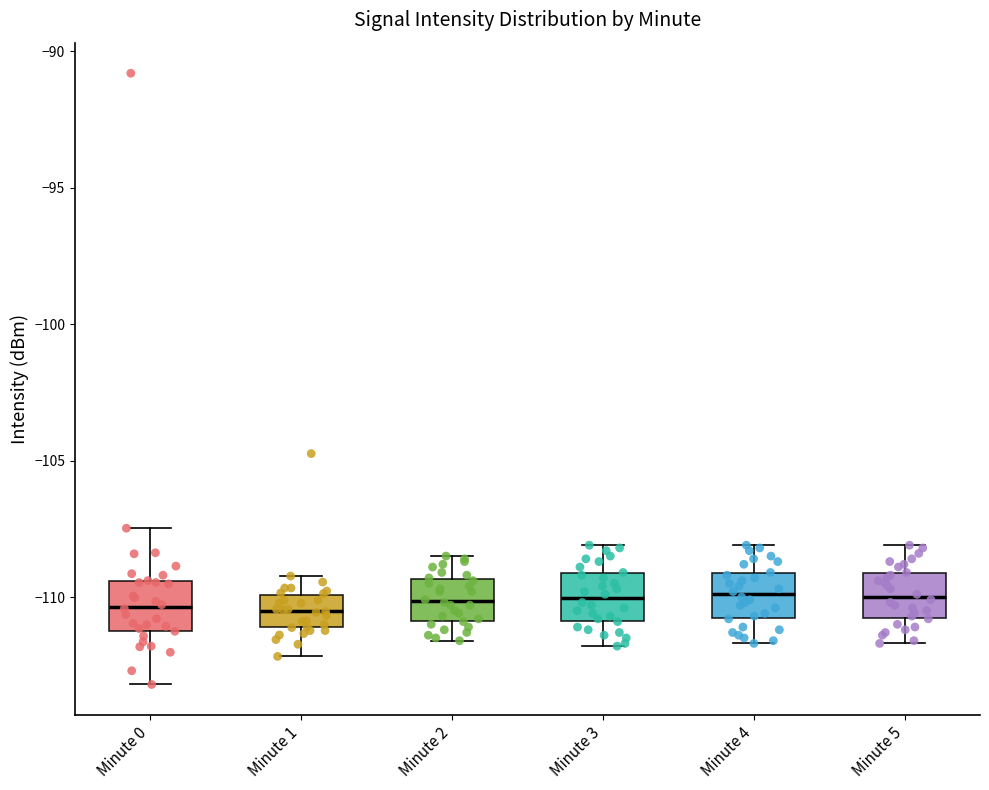

Reading left to right, read every box against the y-axis: the position of its median line, the range the box covers, and the ends of its whiskers. The values are not printed on the chart, so give them approximately, as read against the axis.

Minute 0: median -110.5, box -111.0 to -109.5, whiskers -113.0 to -107.5
Minute 1: median -110.5, box -111.0 to -110.0, whiskers -112.0 to -109.0
Minute 2: median -110.0, box -111.0 to -109.5, whiskers -111.5 to -108.5
Minute 3: median -110.0, box -111.0 to -109.0, whiskers -112.0 to -108.0
Minute 4: median -110.0, box -111.0 to -109.0, whiskers -111.5 to -108.0
Minute 5: median -110.0, box -111.0 to -109.0, whiskers -111.5 to -108.0